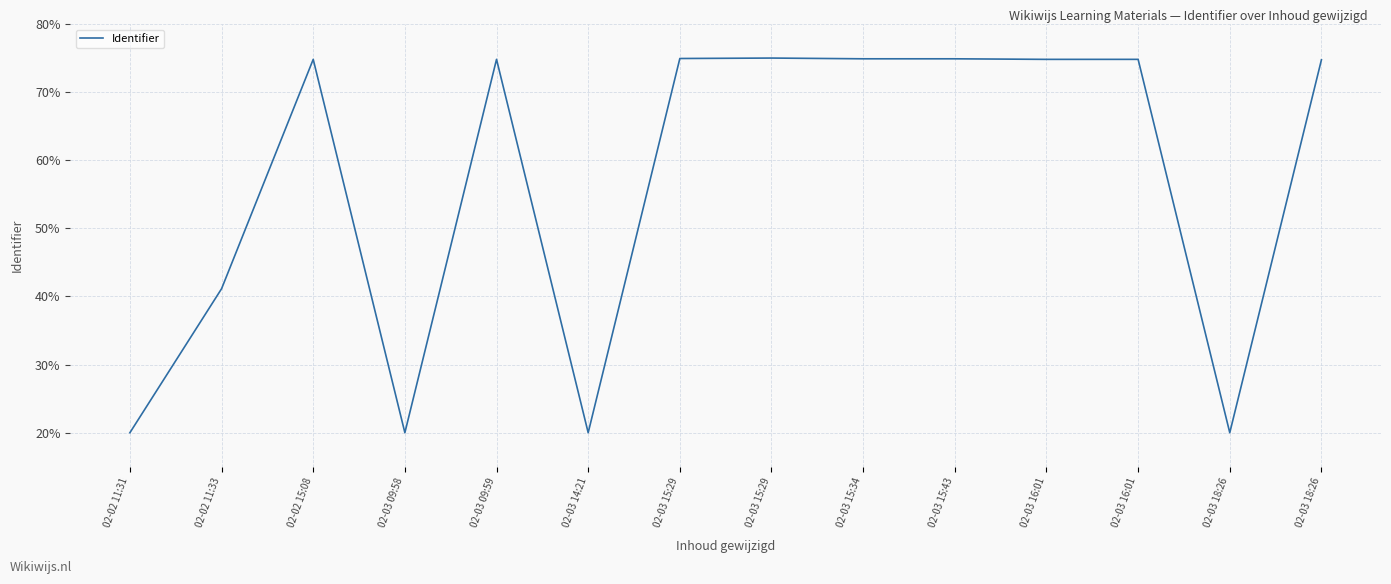

Count the number of data series in this chart.

1